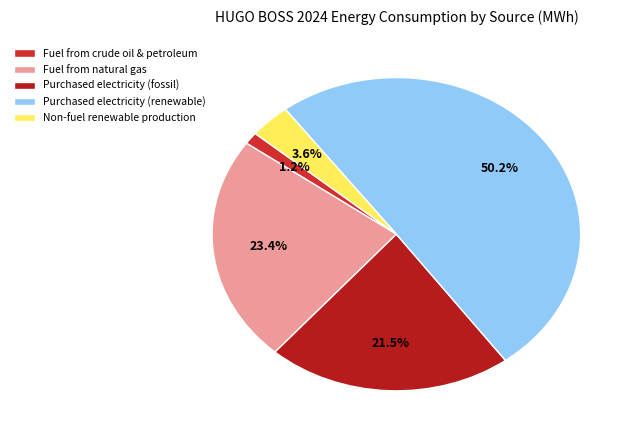

How many slices are in this pie chart?

5